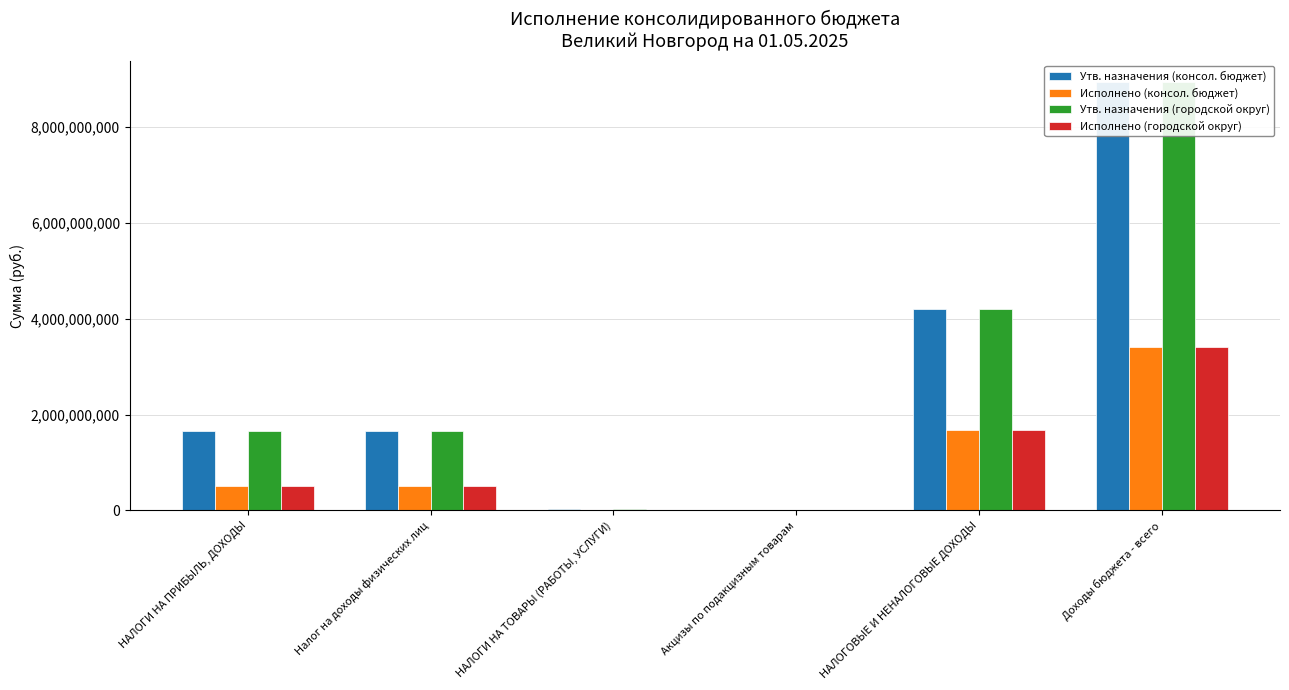

Where is Исполнено (городской округ) nearest to the value 1708824938?

НАЛОГОВЫЕ И НЕНАЛОГОВЫЕ ДОХОДЫ